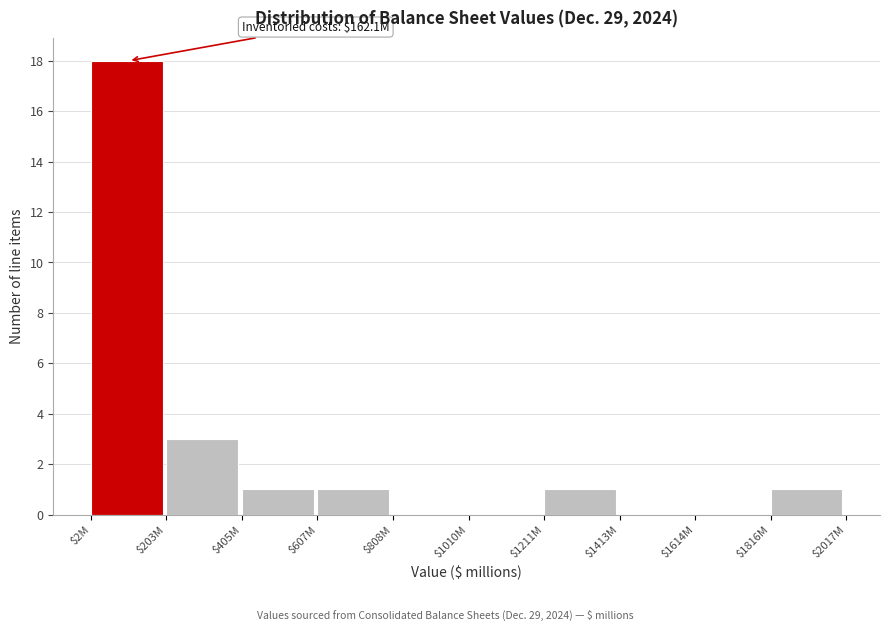

The chart shows a value of 0 at $1413M. True or false?

True